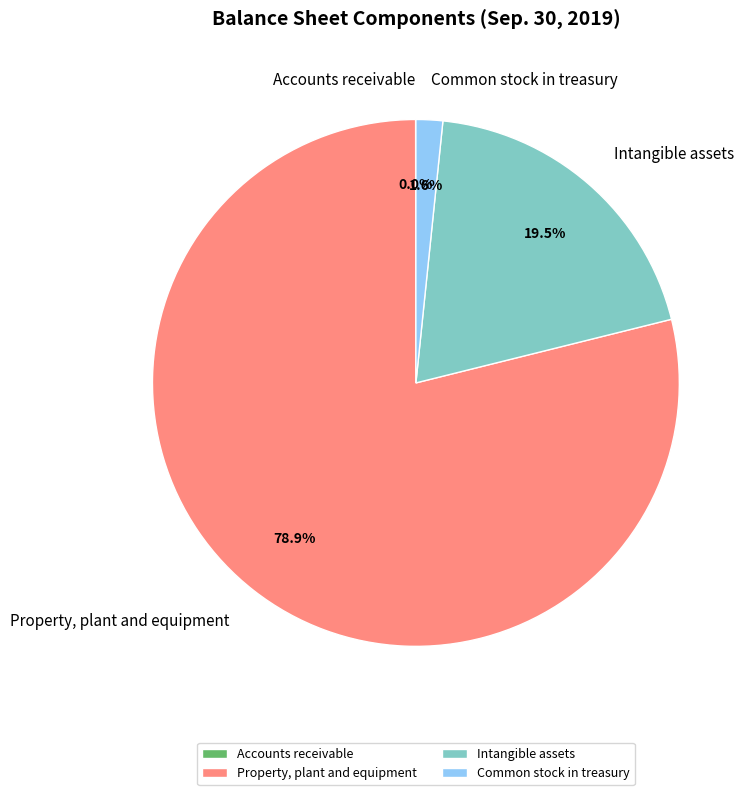

Which slice is the largest?

Property, plant and equipment